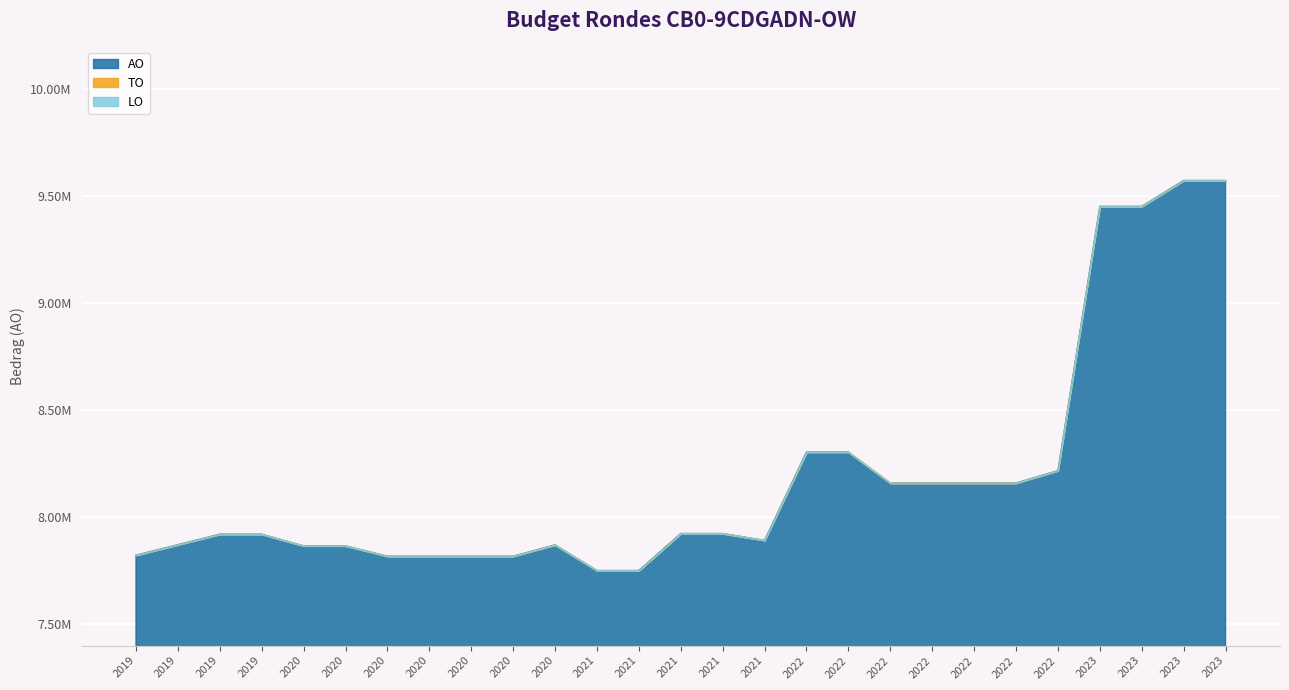

True or false: TO and AO cross at least once.

False